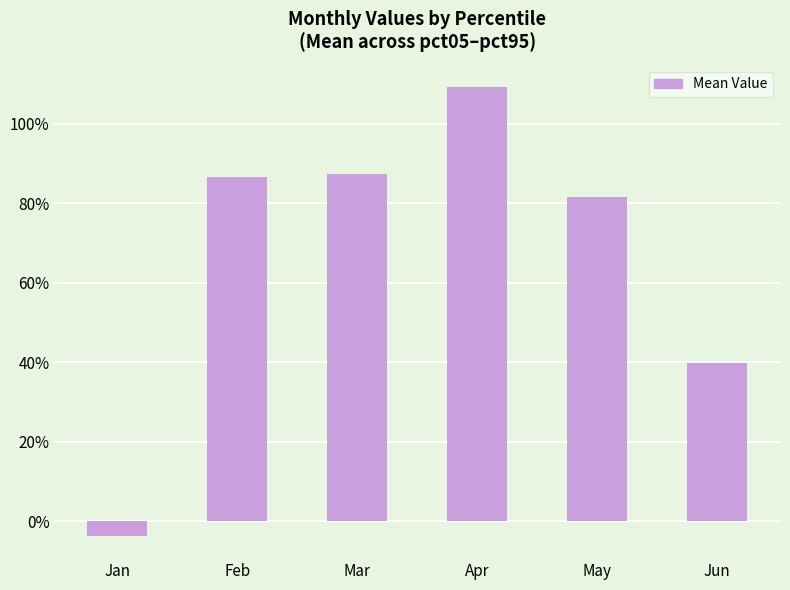

Between Mar and Jun, which is larger?

Mar